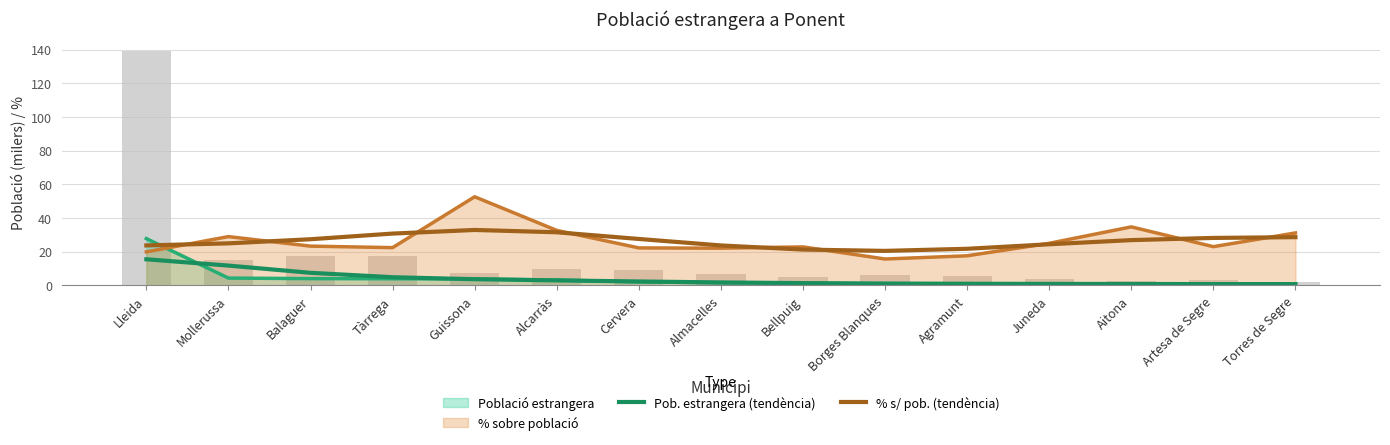

What is the label of the 12th bar from the right?

Tàrrega